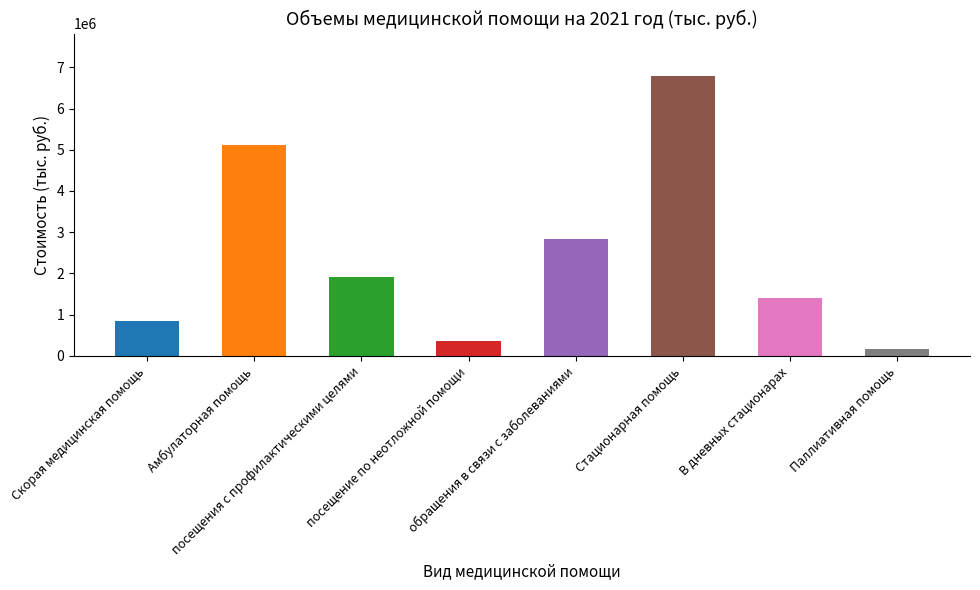

What is the difference between the maximum and second lowest values?

6434880.9